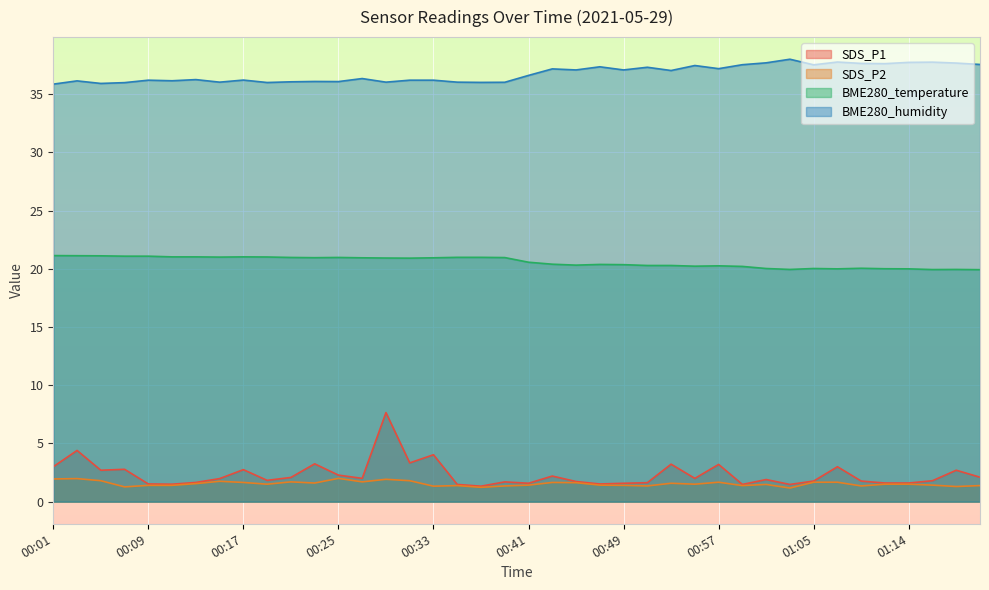

How many lines are shown in the chart?

4